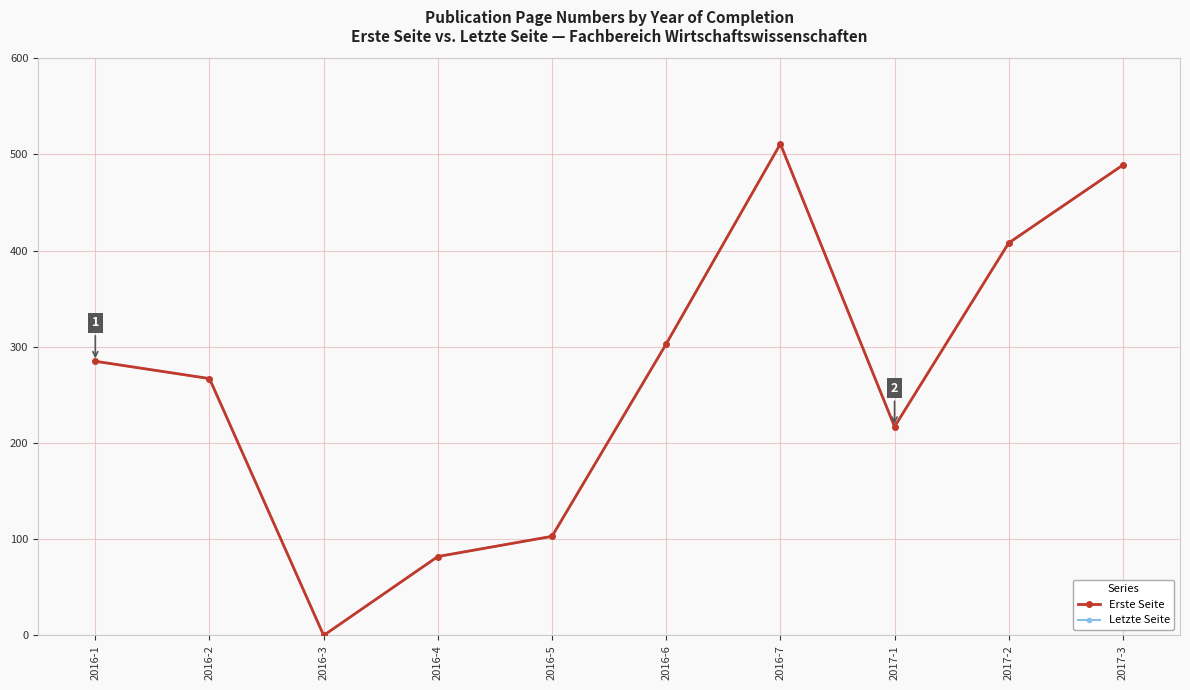

Does the chart have visible grid lines?

Yes